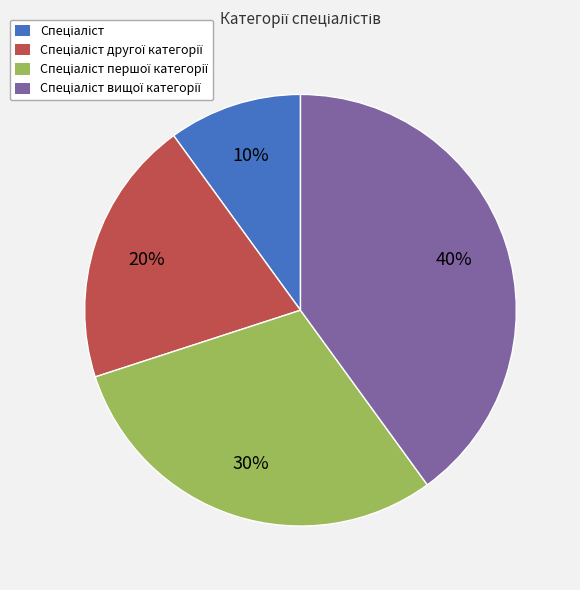

To the nearest percent, what is the average slice percentage?

25%